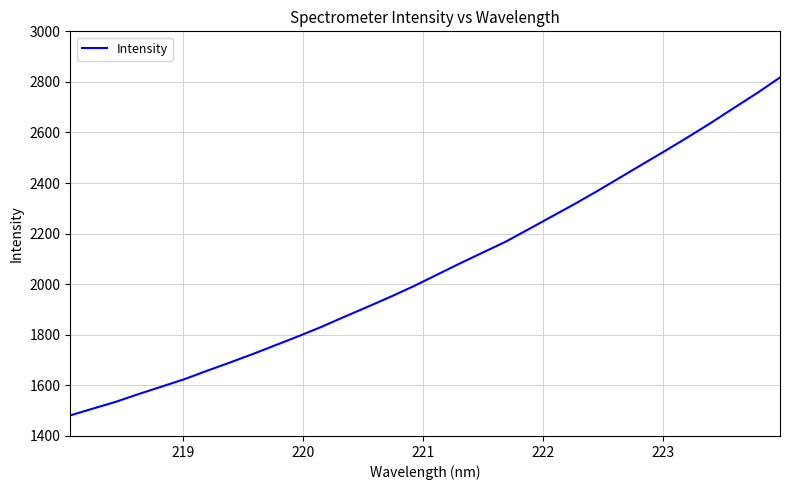

What is the difference between the maximum and minimum values?

1336.1